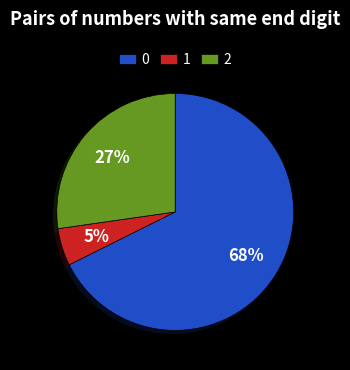

Is it true that 2 is 27% of the pie?

True